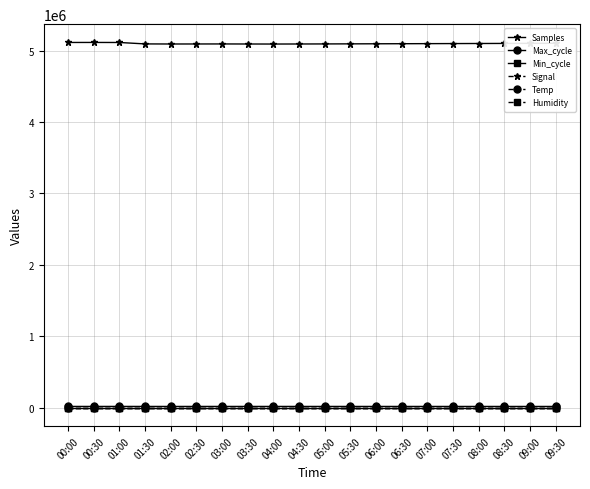

What is the greatest value displayed?

5112851.0